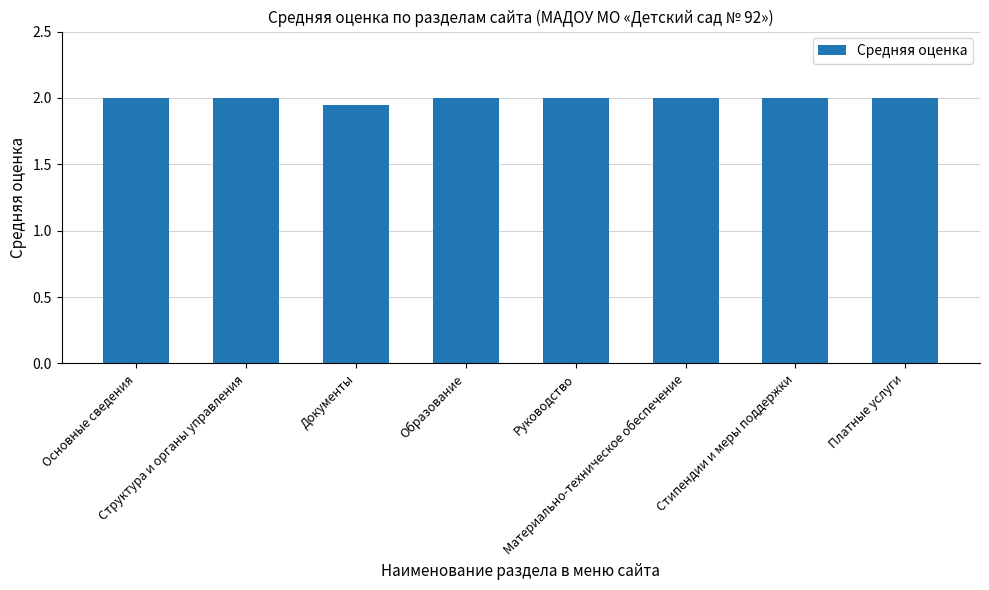

What is the greatest value displayed?

2.0